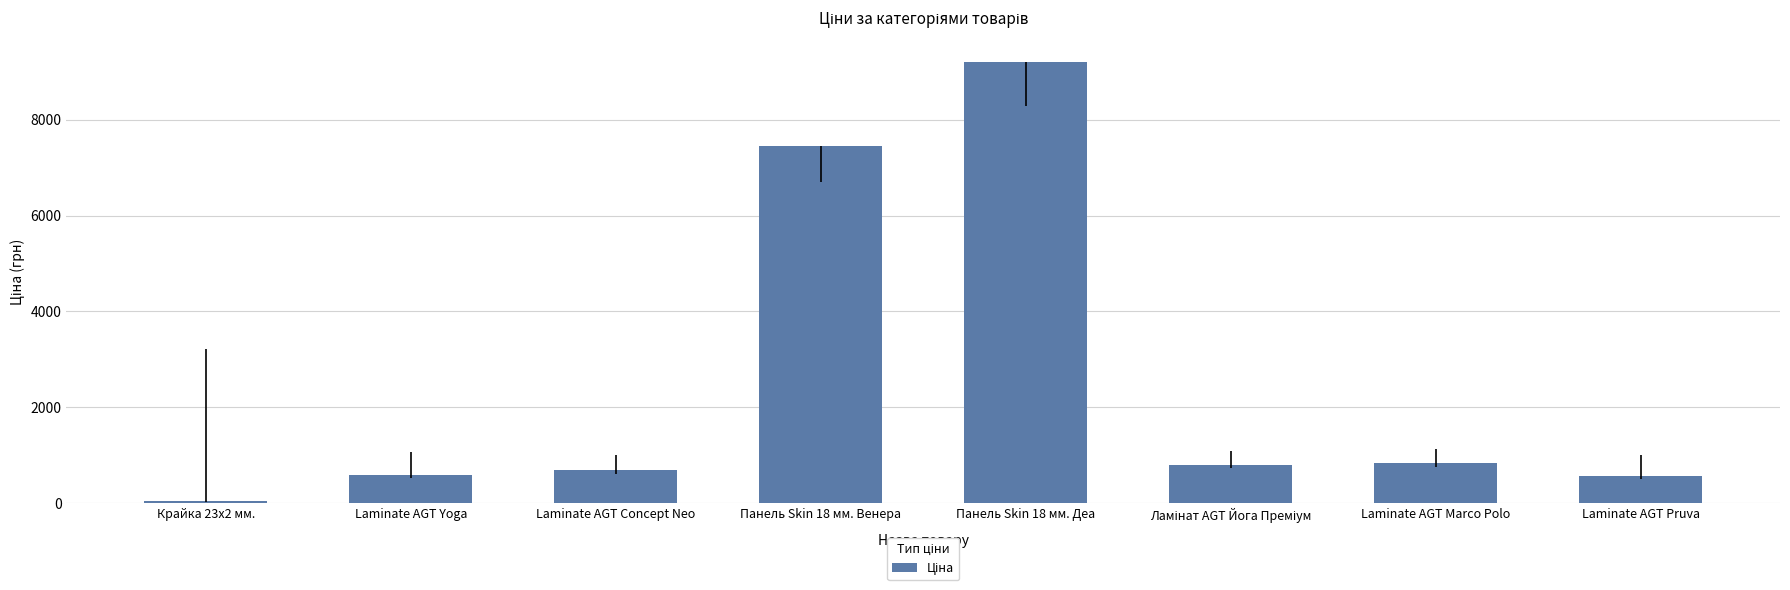

Are the bars grouped side by side (vs. stacked)?

No